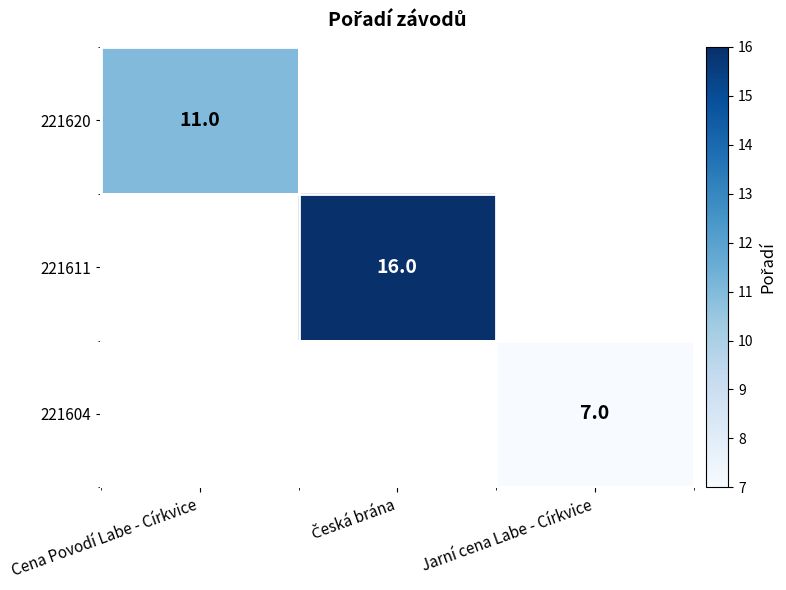

Between Cena Povodí Labe - Církvice and Česká brána, which is larger?

Česká brána